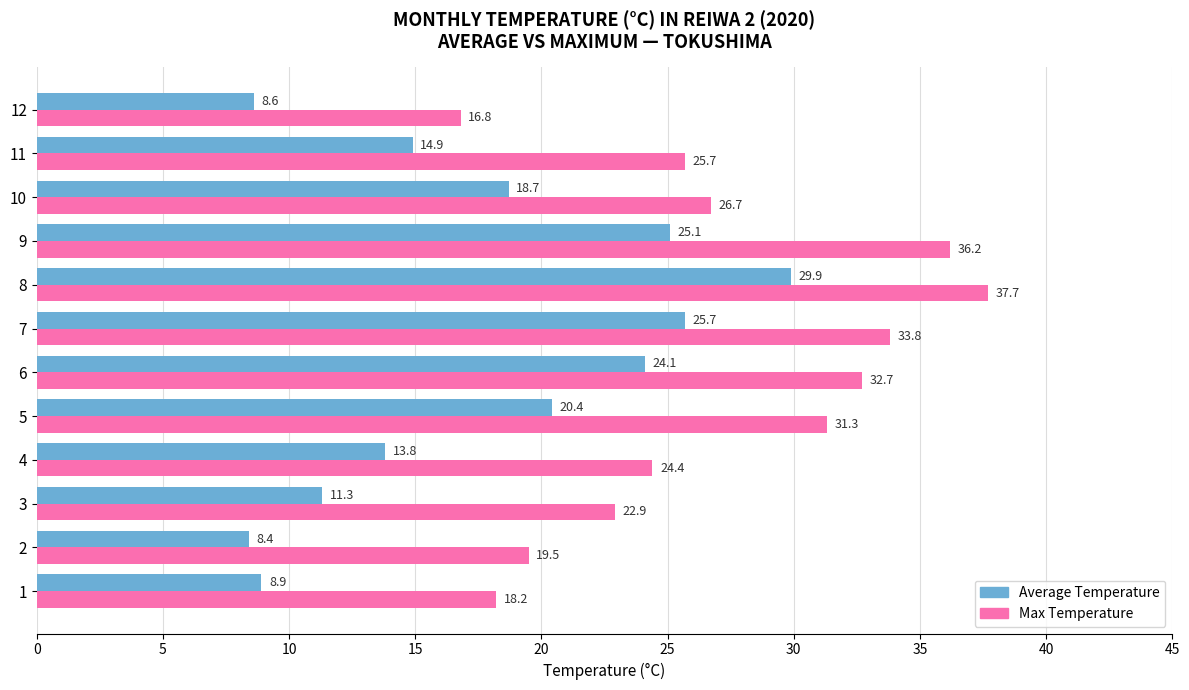

What value does the Average Temperature series have at 10?

18.7